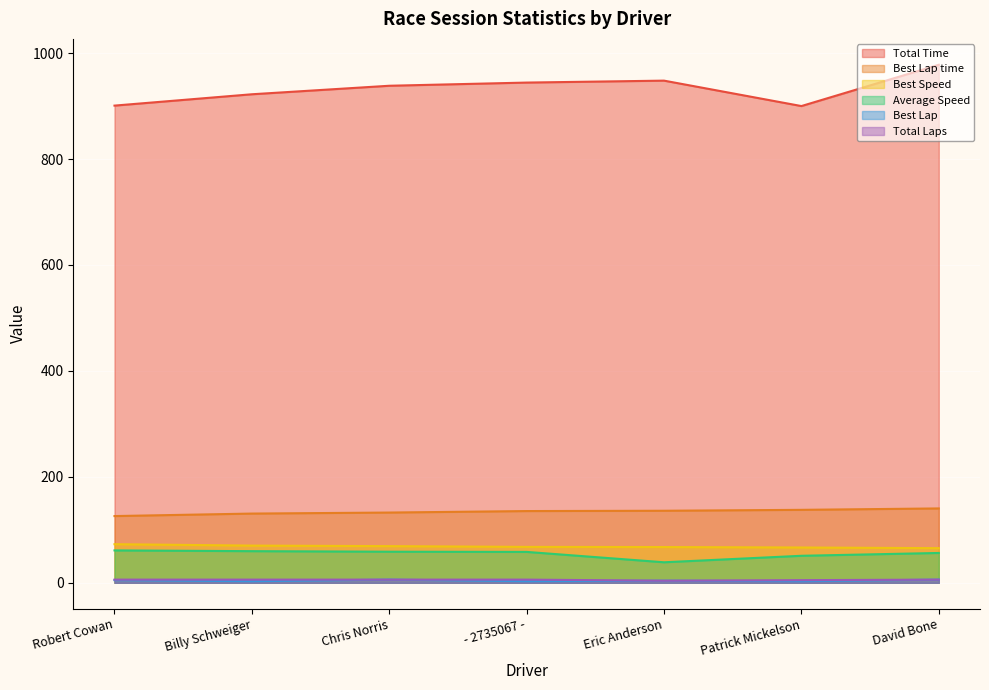

True or false: Best Speed and Total Laps intersect in this chart.

False